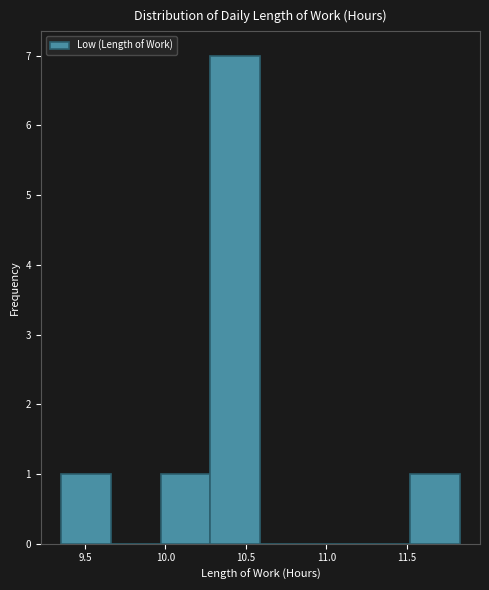

What is the height of the bar covering 9.97 to 10.28 on the x-axis? Neither the bar edges nor the heights are printed on the chart, so give them approximately, as read against the axes.

1